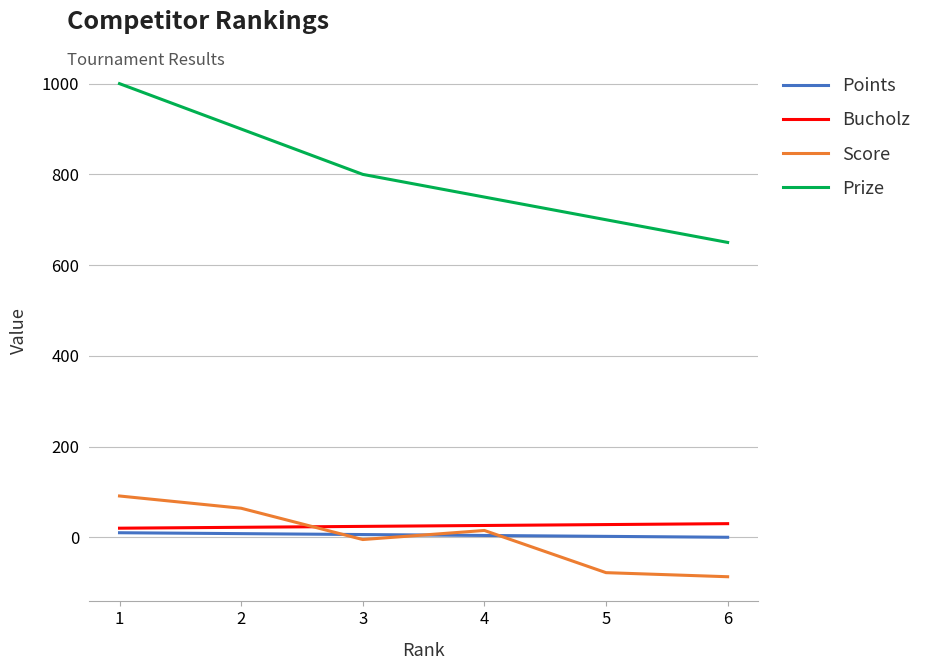

True or false: Prize and Points intersect in this chart.

False